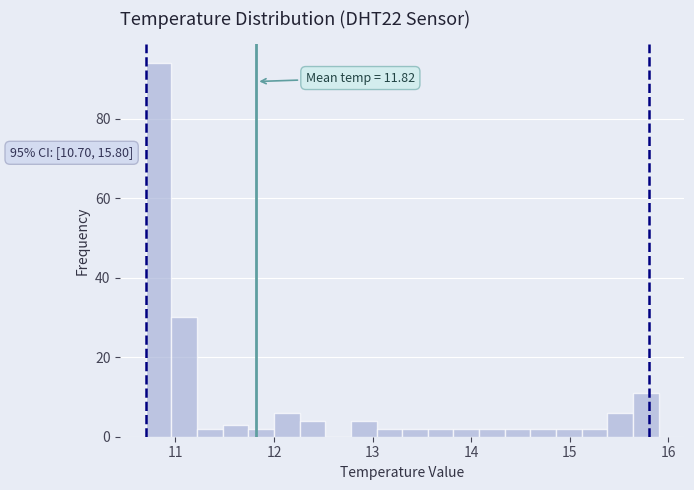

Read against the x-axis, roughly where is the centre of the tallest bar?

10.8